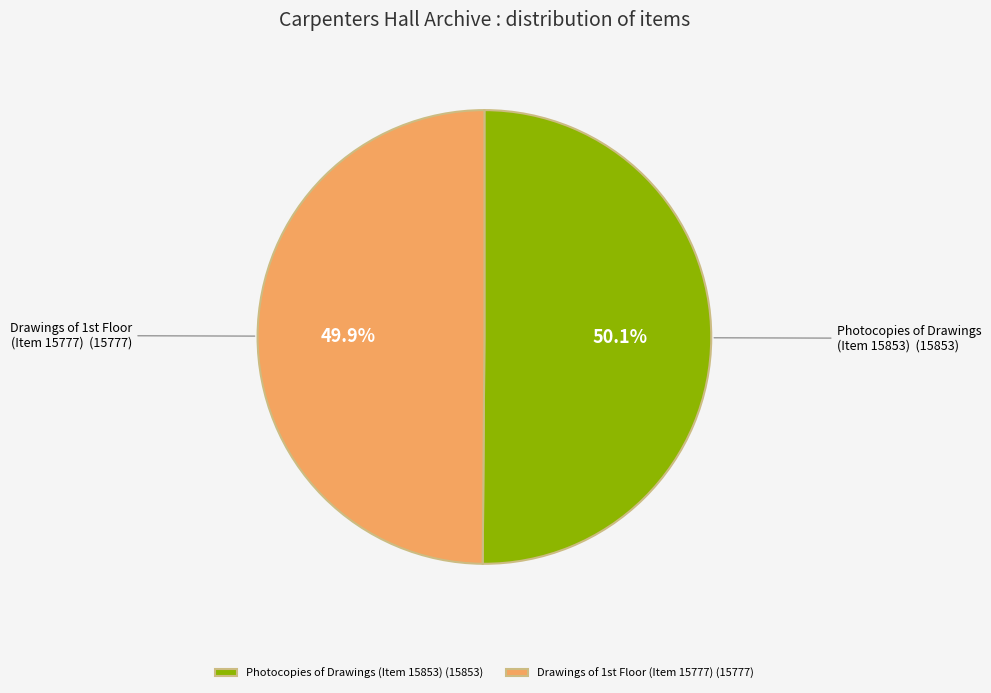

How many segments does this pie chart have?

2